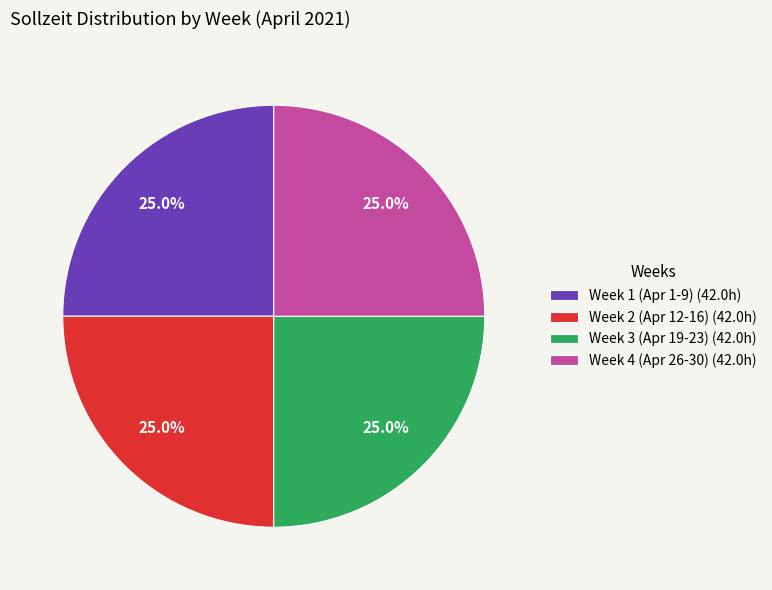

How many segments does this pie chart have?

4